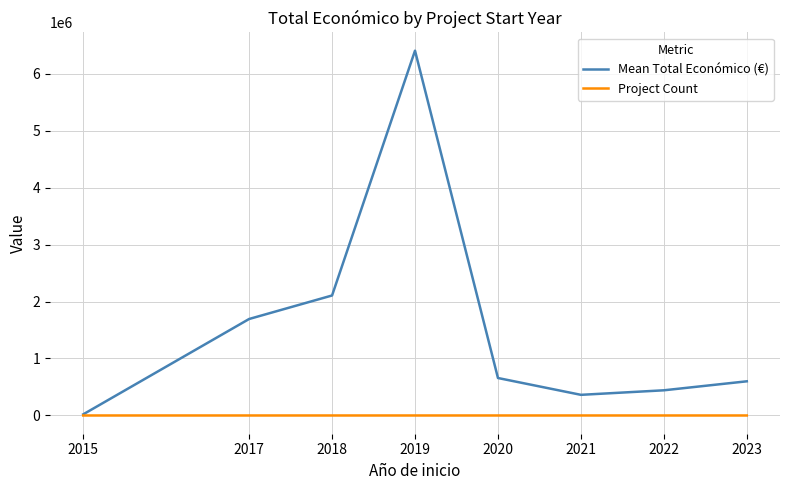

What is the sum of all Project Count values?

38.0